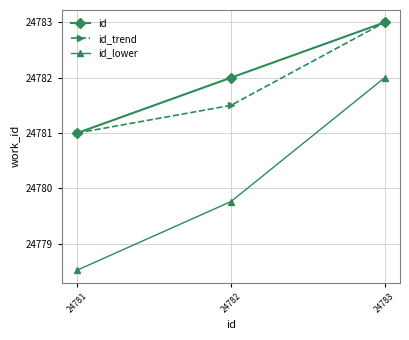

Rank the categories by id_trend value from lowest to highest.

24781, 24782, 24783